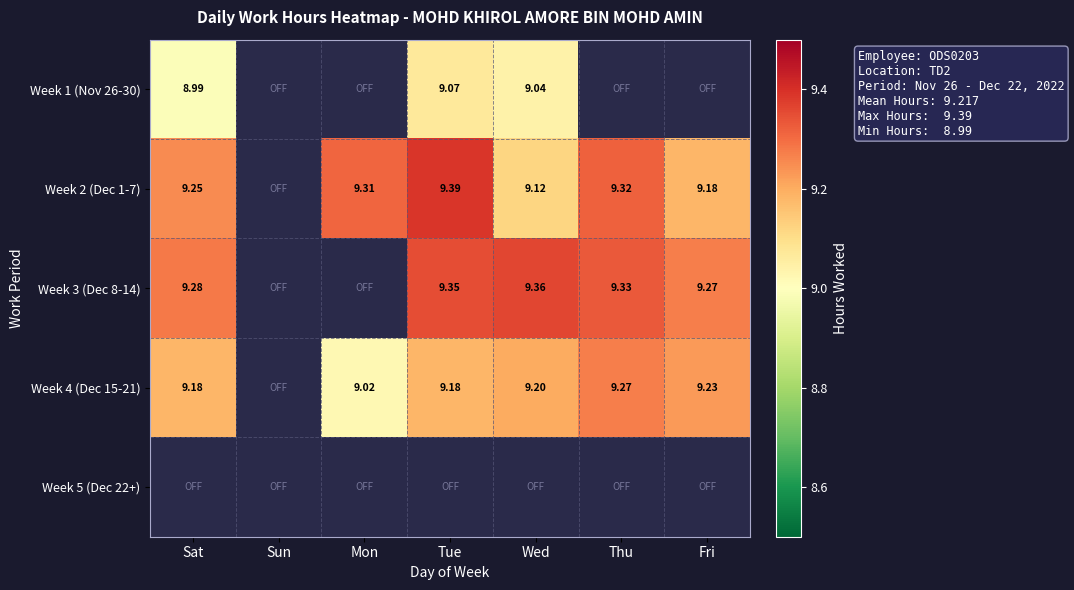

Count the number of data series in this chart.

5